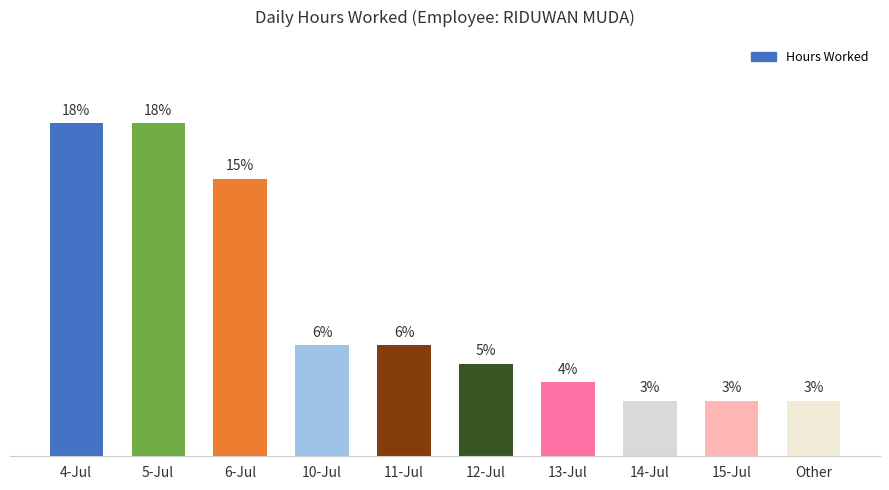

What is the label of the 8th bar from the left?

14-Jul